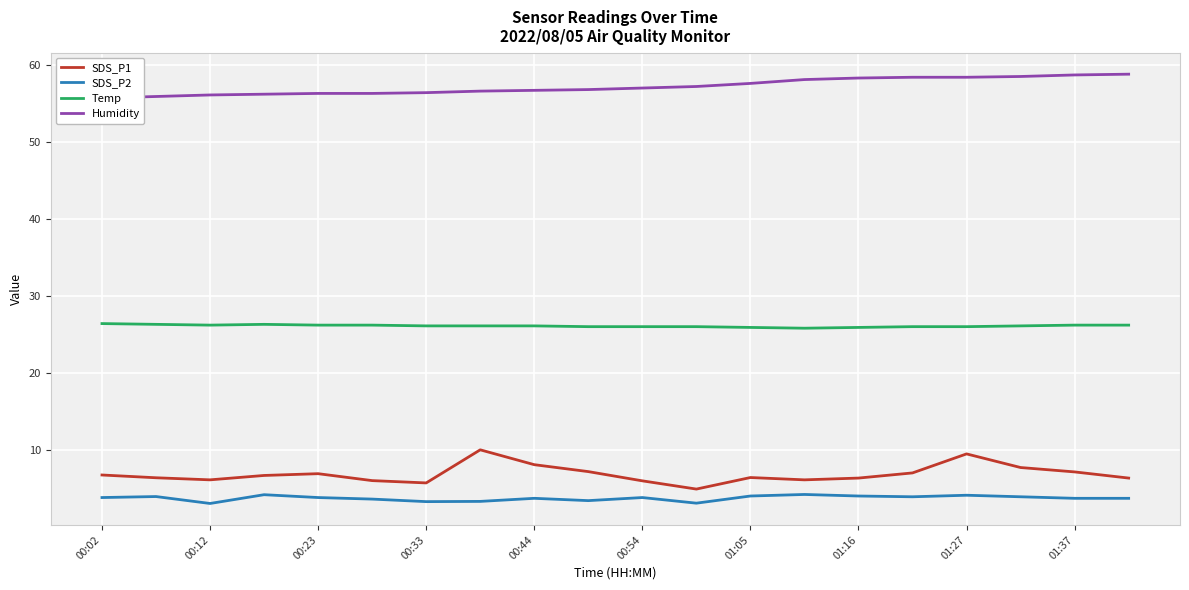

What is the lowest value of the SDS_P2 series?

3.0